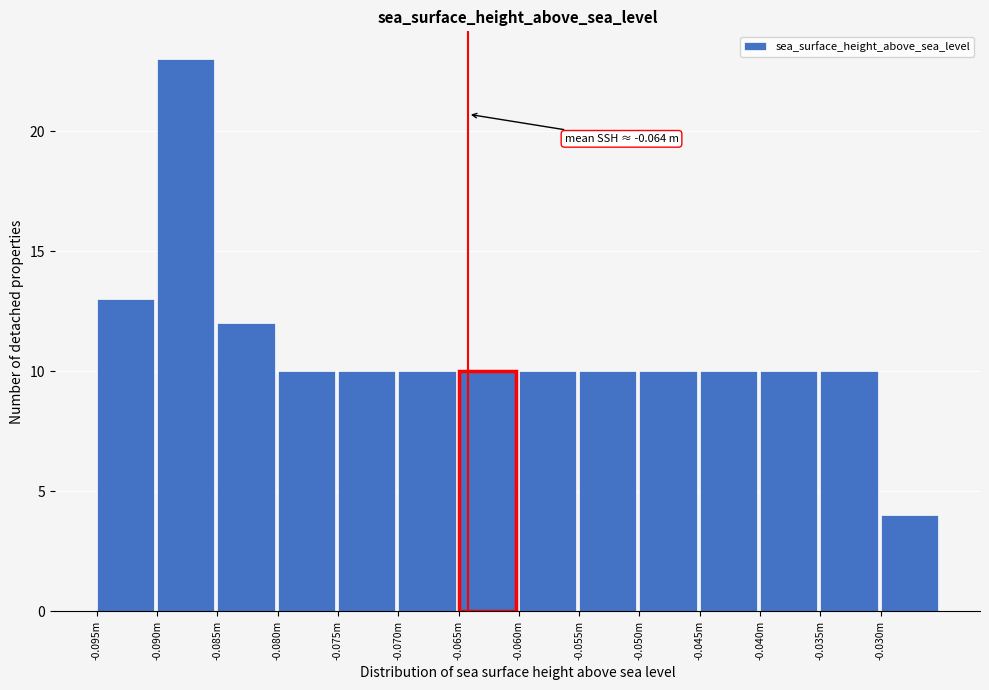

Reading left to right, transcribe all the data shown in this chart.

-0.095m=13	-0.090m=23	-0.085m=12	-0.080m=10	-0.075m=10	-0.070m=10	-0.065m=10	-0.060m=10	-0.055m=10	-0.050m=10	-0.045m=10	-0.040m=10	-0.035m=10	-0.030m=4